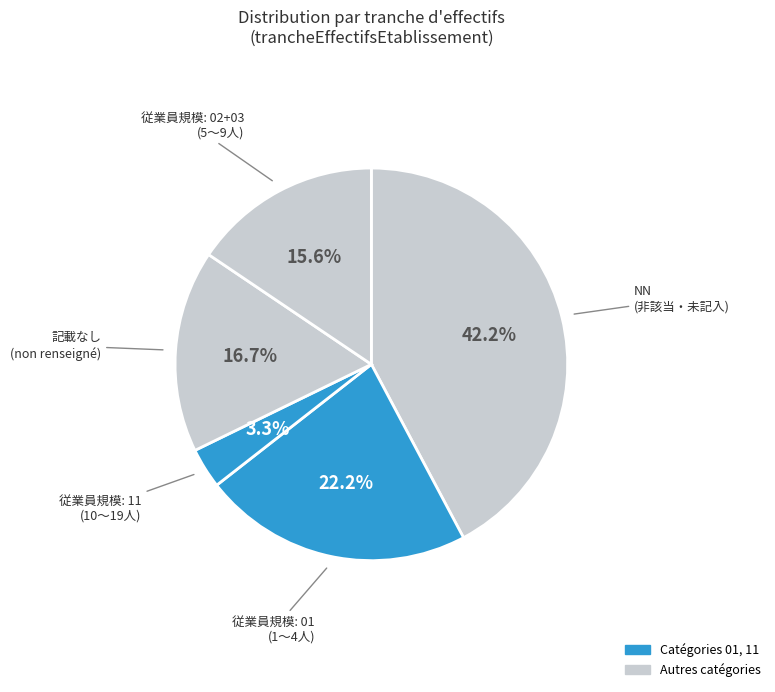

Count the number of slices in the pie.

5